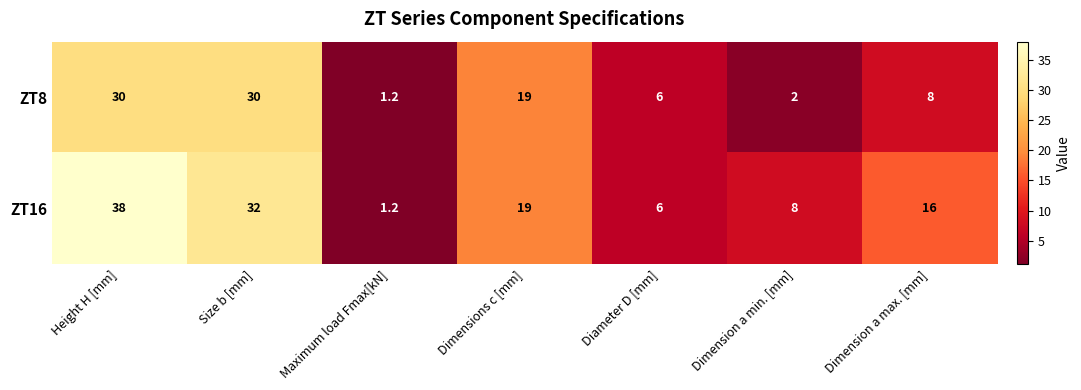

Which series has the largest total across all categories?

ZT16